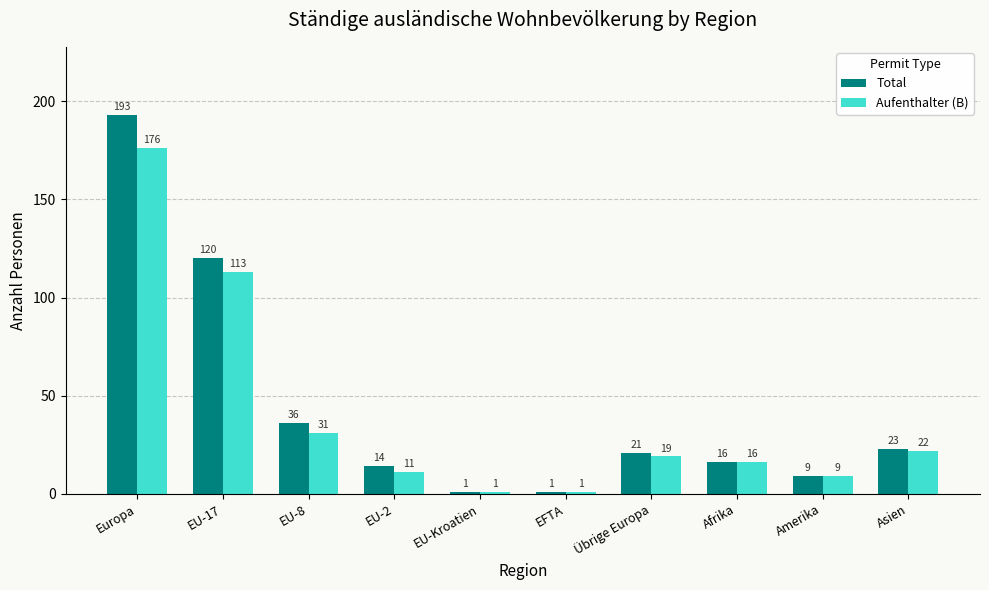

Read the Aufenthalter (B) value at Übrige Europa, to the nearest 10.

20